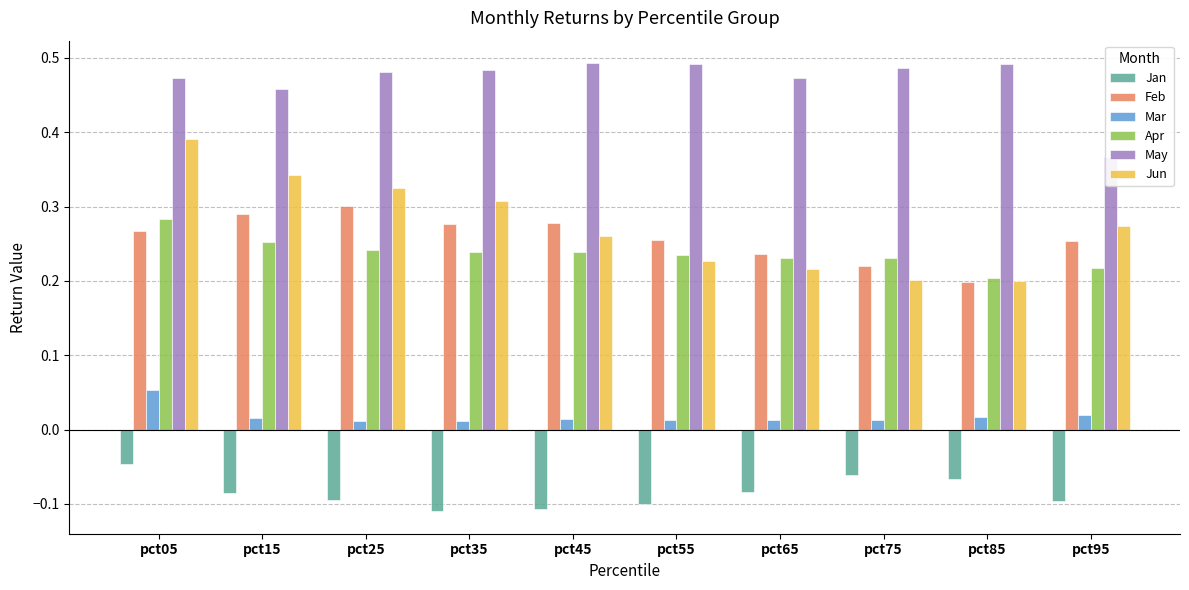

Count the number of data series in this chart.

6